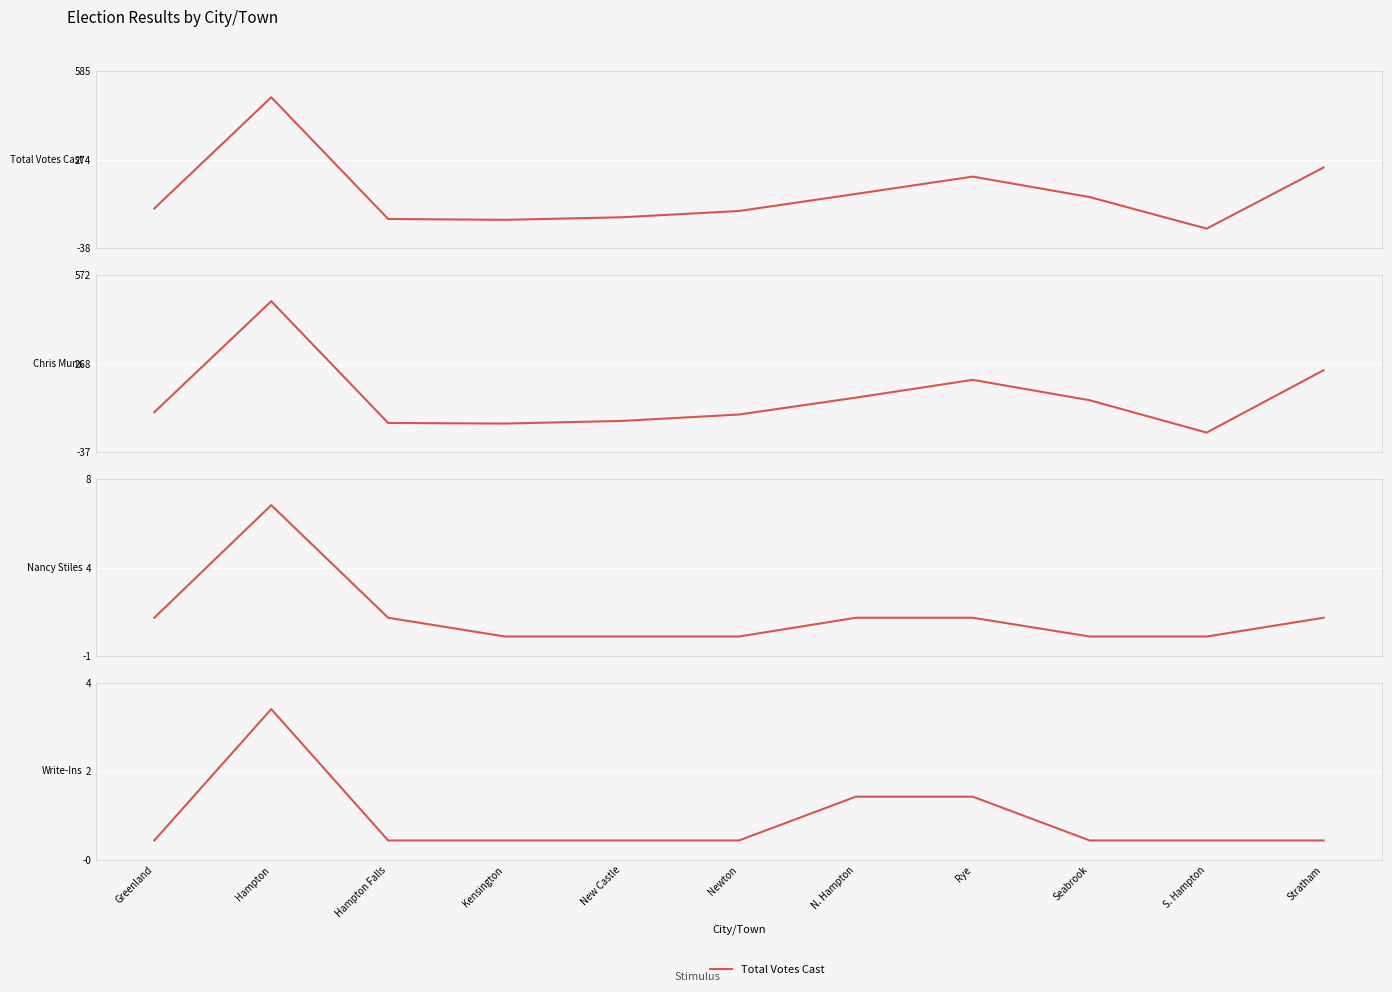

At which category is the sum across all series the highest?

Hampton